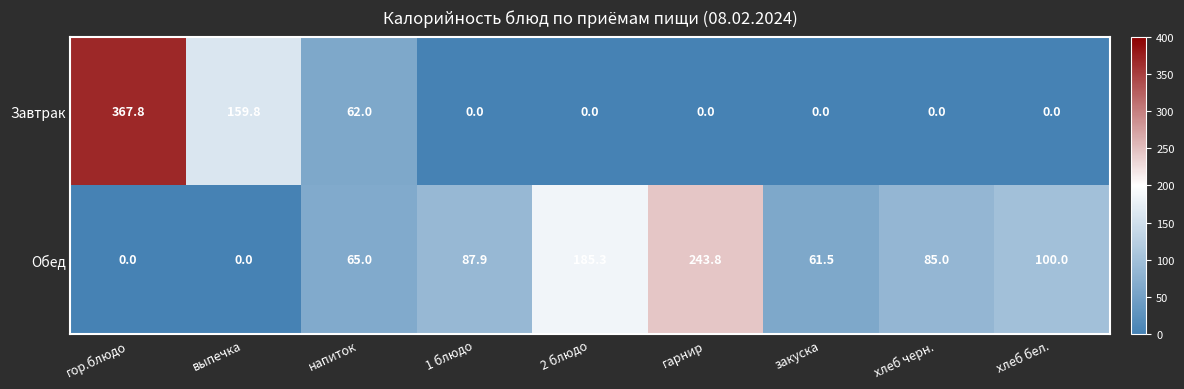

Which series has the largest range (max minus min)?

Завтрак